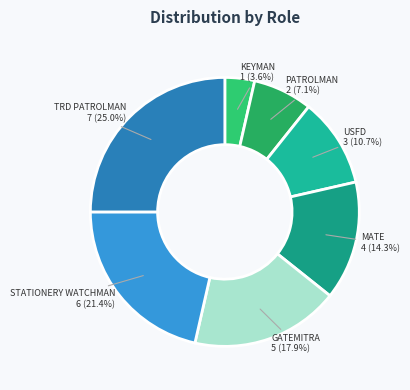

Is it true that USFD is 20% of the pie?

False